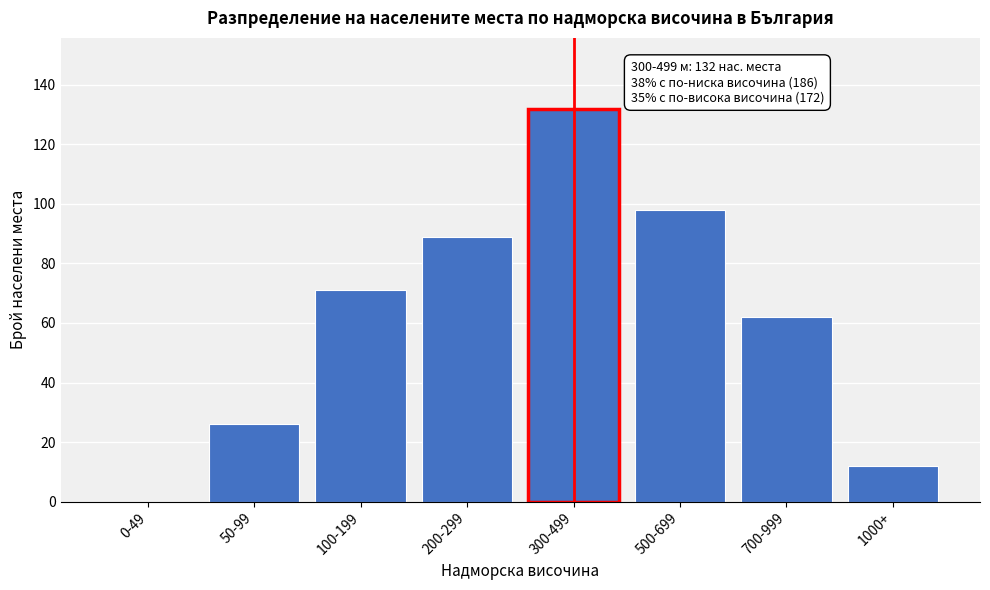

Reading right to left, transcribe all the data shown in this chart.

1000+=12	700-999=62	500-699=98	300-499=132	200-299=89	100-199=71	50-99=26	0-49=0